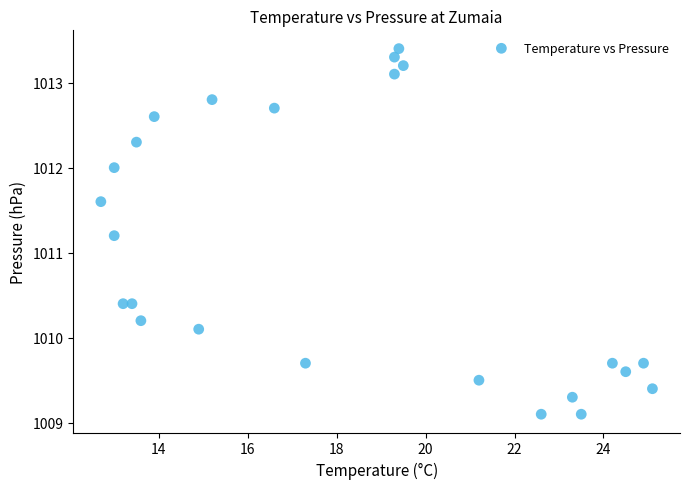

What Y value in the scatter plot is closest to 1011?

1011.2